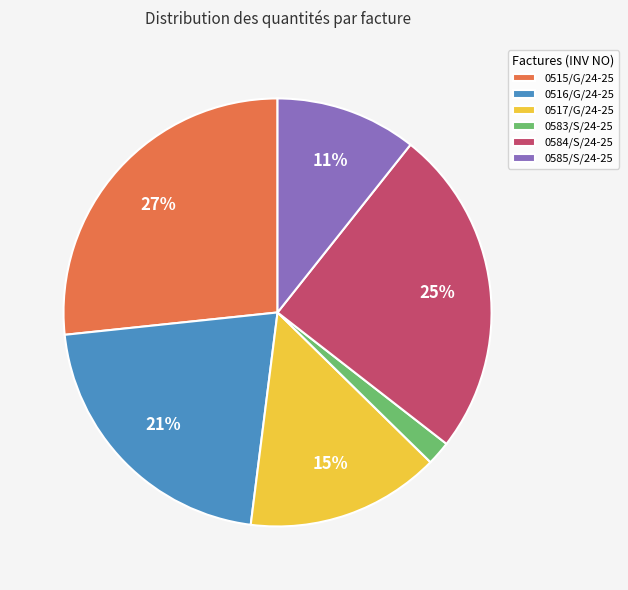

Approximately how many times larger is the value at 0585/S/24-25 compared to 0517/G/24-25?

0.7